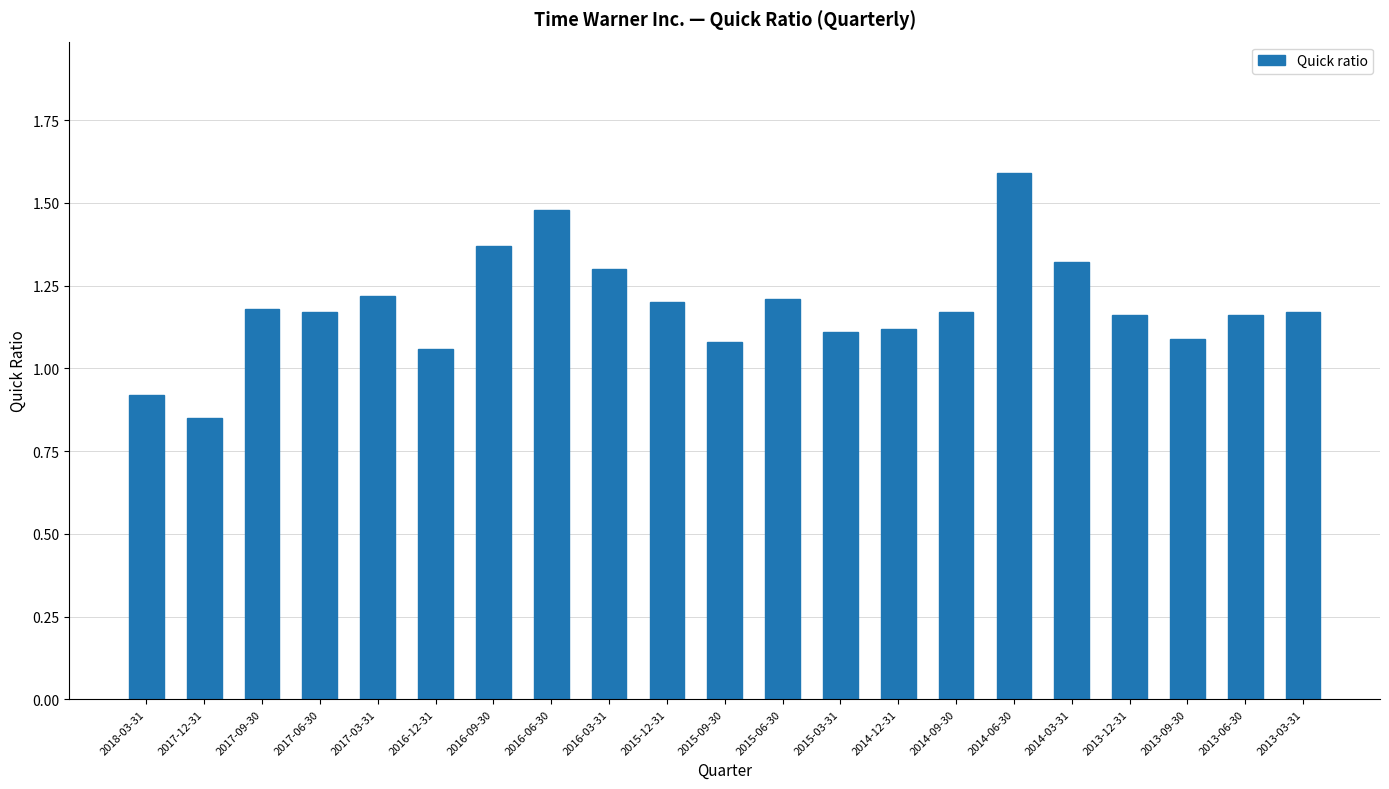

At which label is the value closest to 1?

2016-12-31